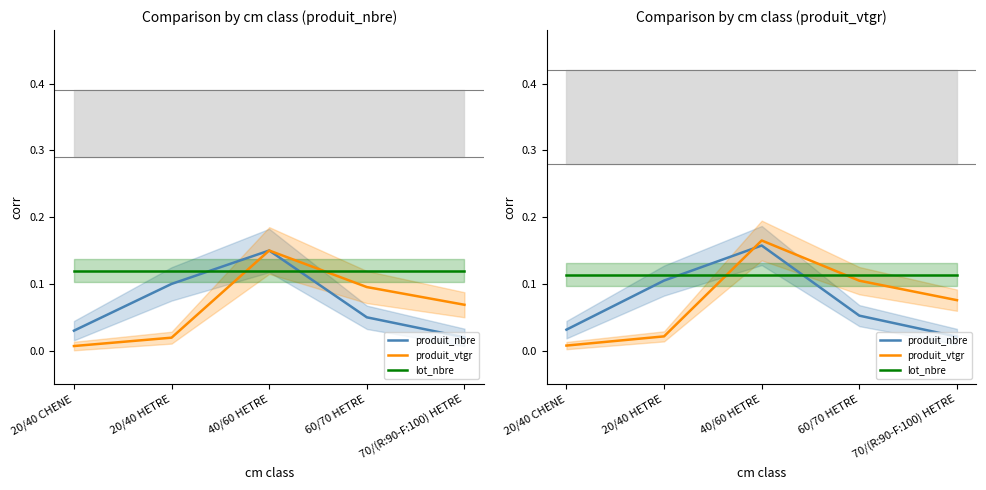

Where is produit_vtgr nearest to the value 0?

20/40 CHENE